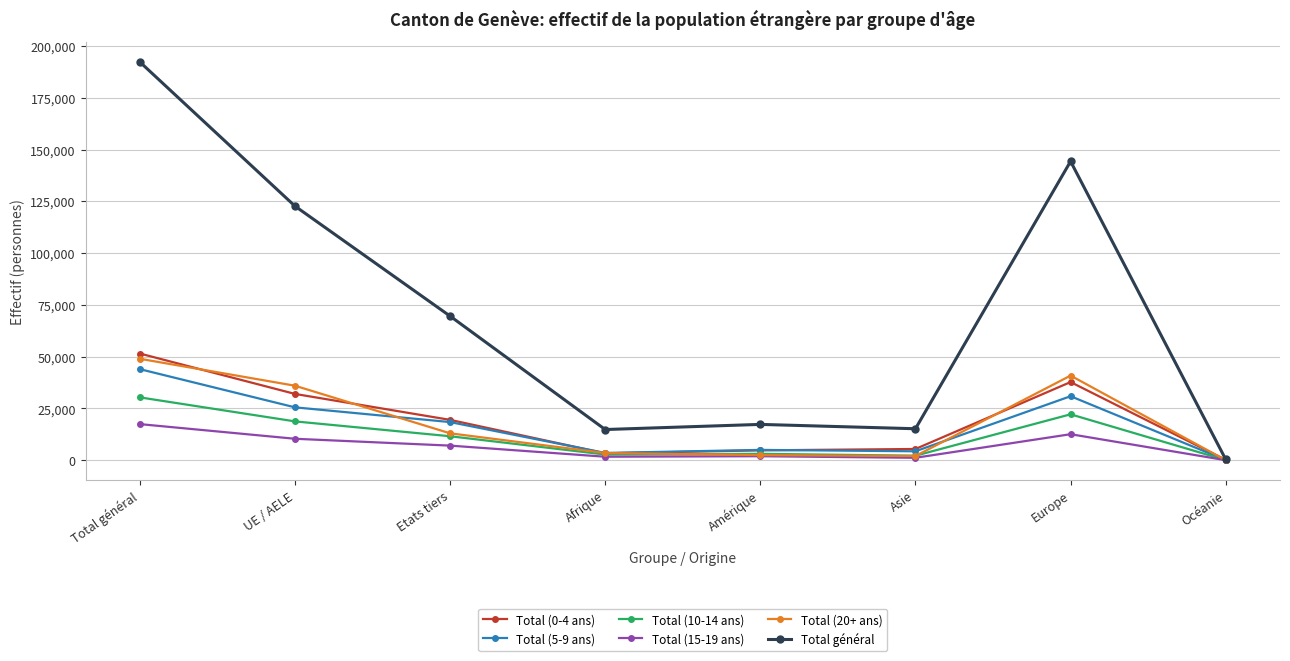

The Total (10-14 ans) series shows 11594 at Etats tiers. True or false?

True